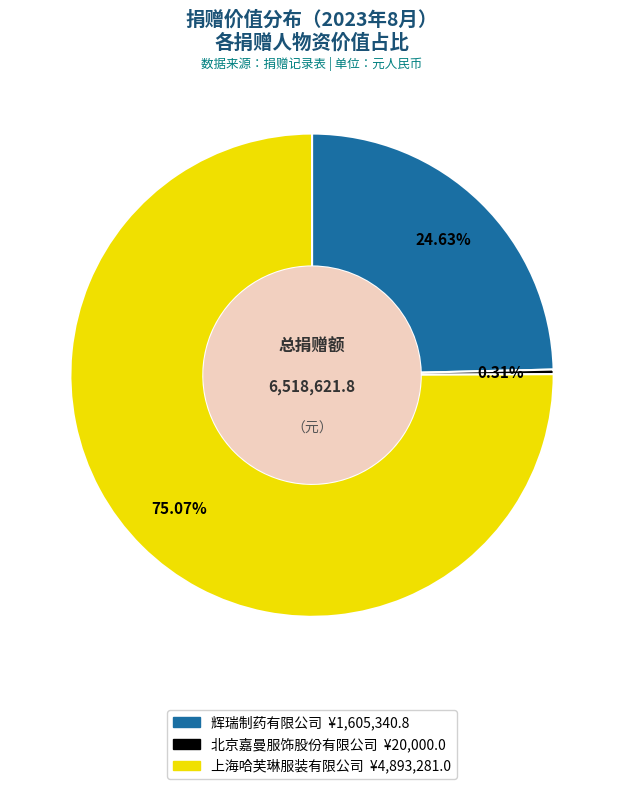

What is the smallest slice in the pie chart?

北京嘉曼服饰股份有限公司